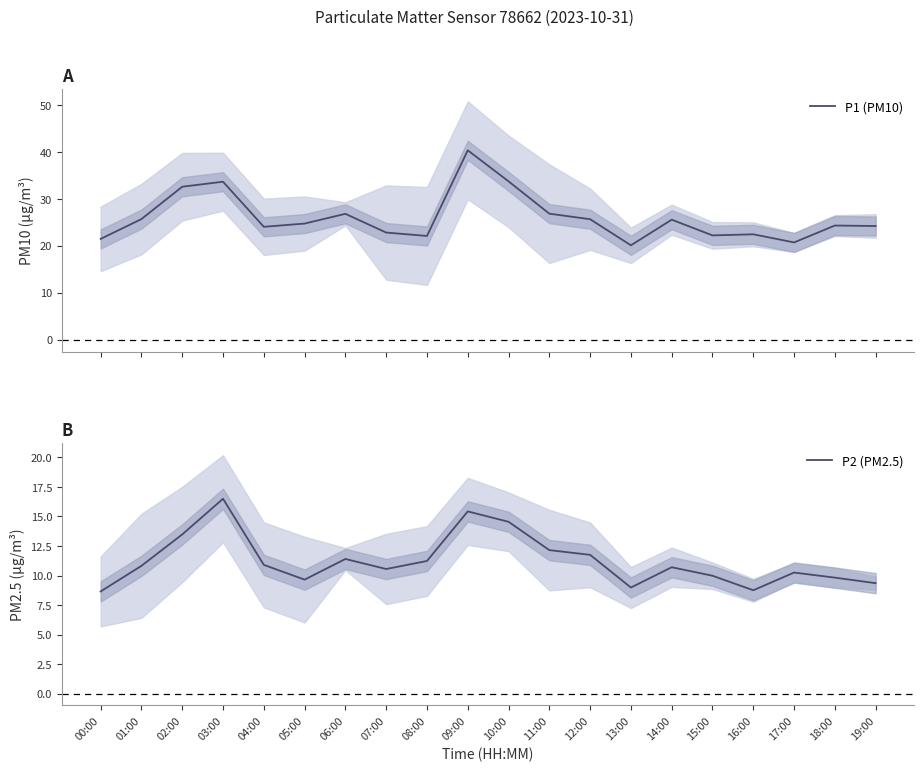

True or false: P1 (PM10) and P2 (PM2.5) intersect in this chart.

False